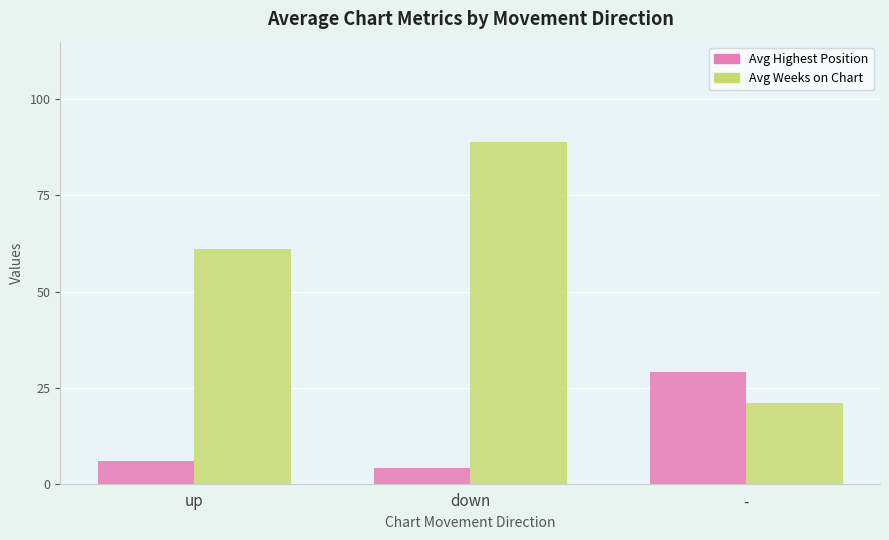

Are the bars horizontal?

No